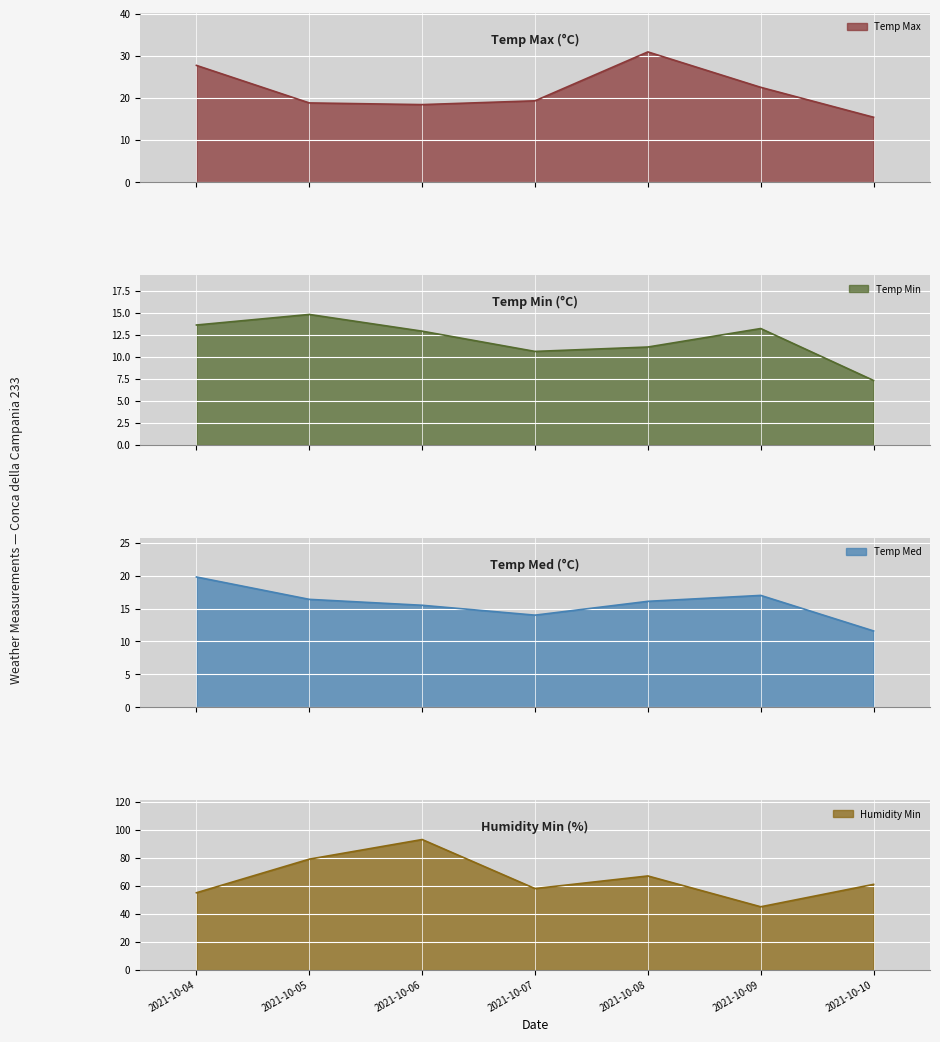

Between 2021-10-06 and 2021-10-08, which series saw the biggest shift?

Humidity Min